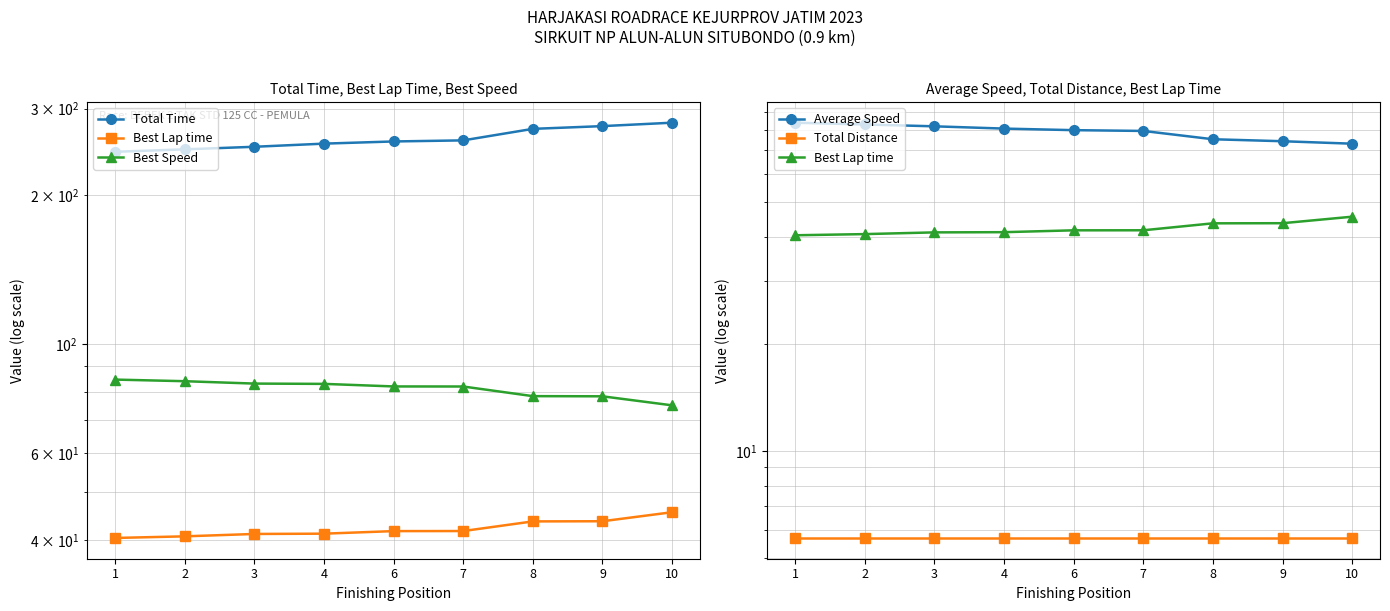

What is the value of the Best Speed point at the 2nd from the left?

84.0